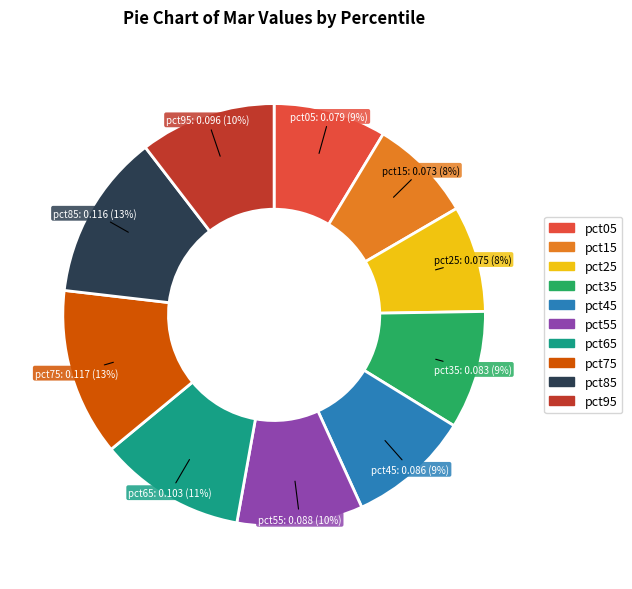

To the nearest percent, what percentage of the pie is pct15?

8%